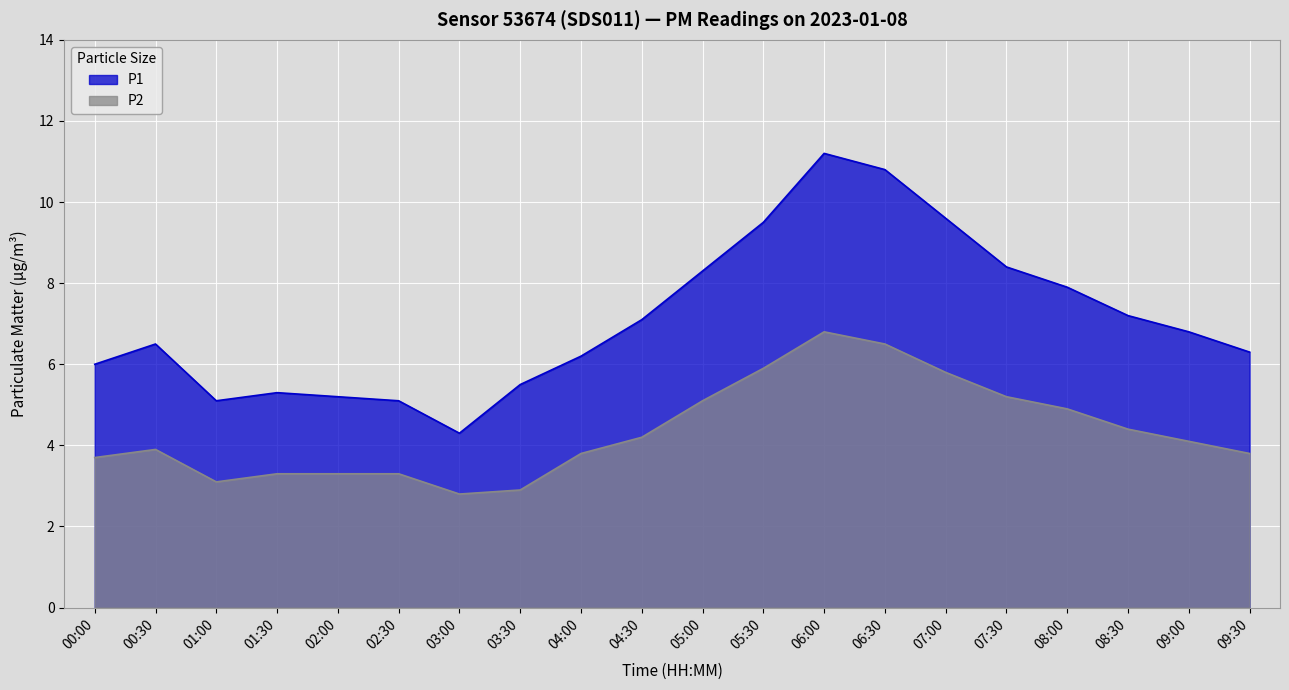

How many values in the P1 series are below 6?

6